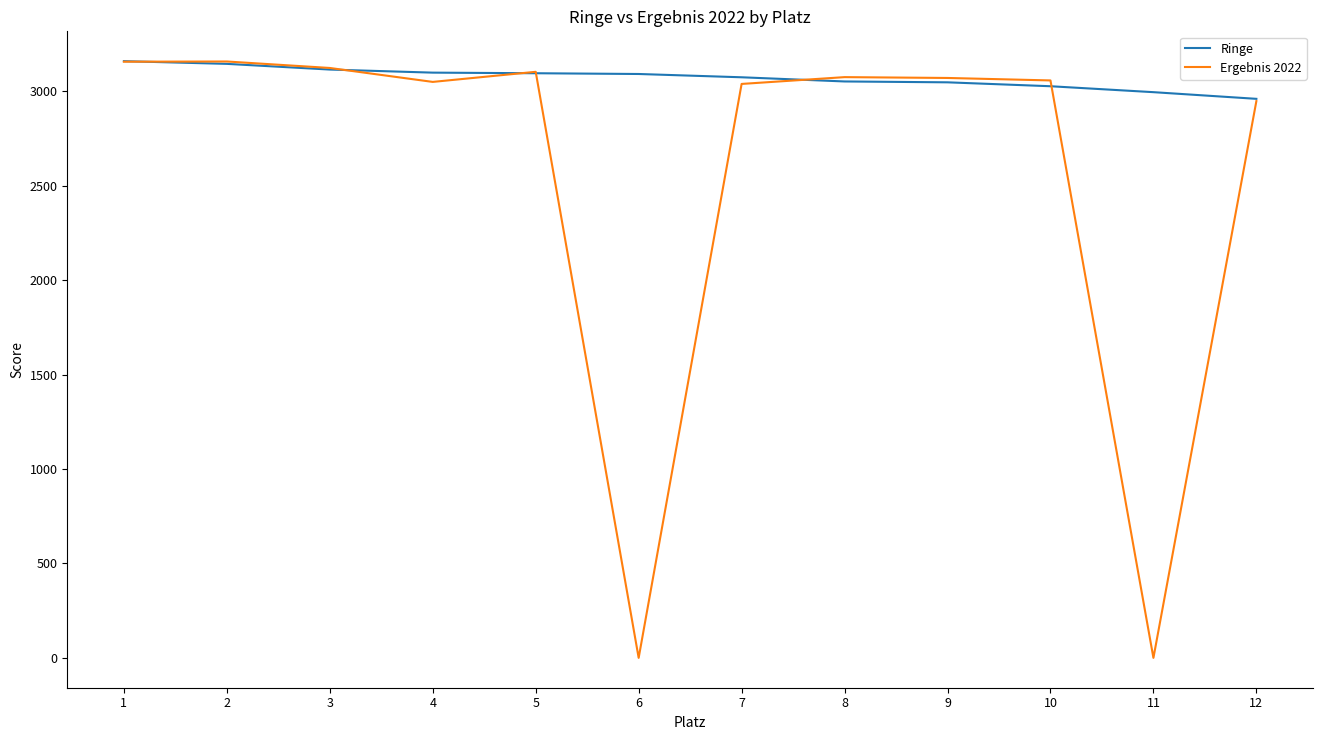

The value of Ringe at 12 is 4250.2. True or false?

False